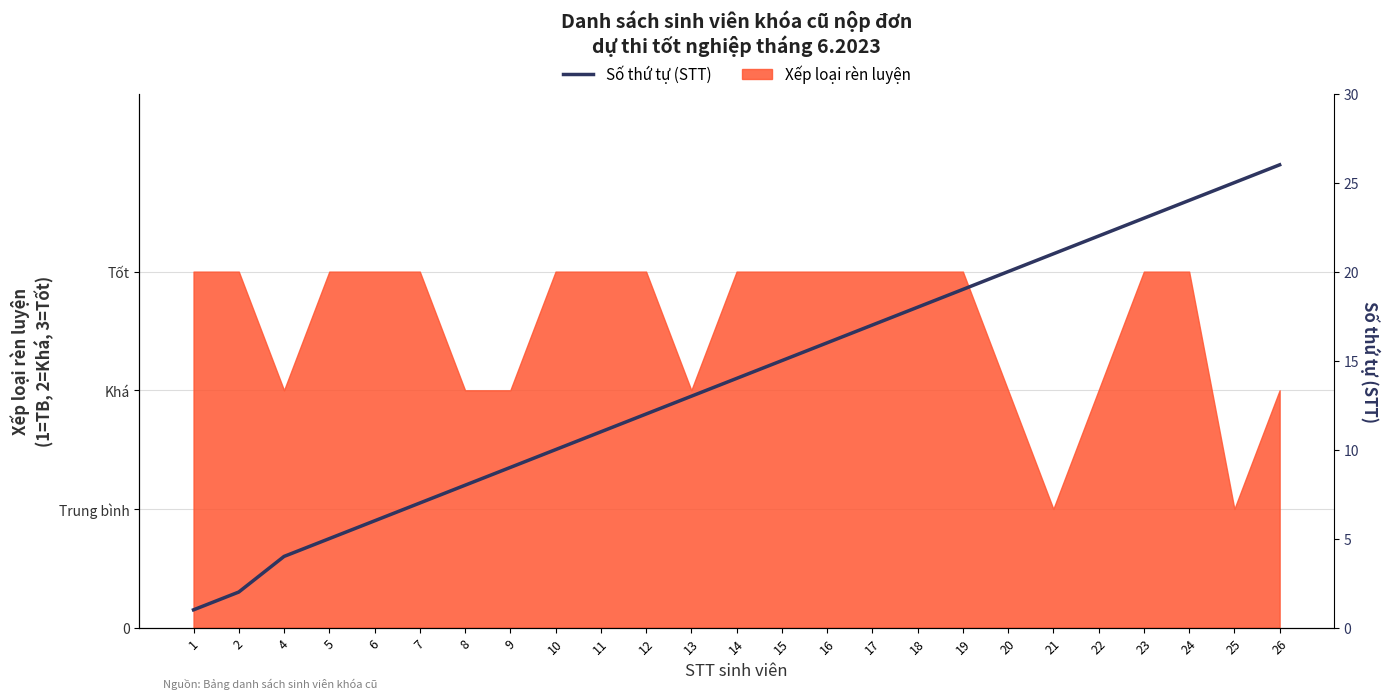

Where is the data nearest to the value 13?

13